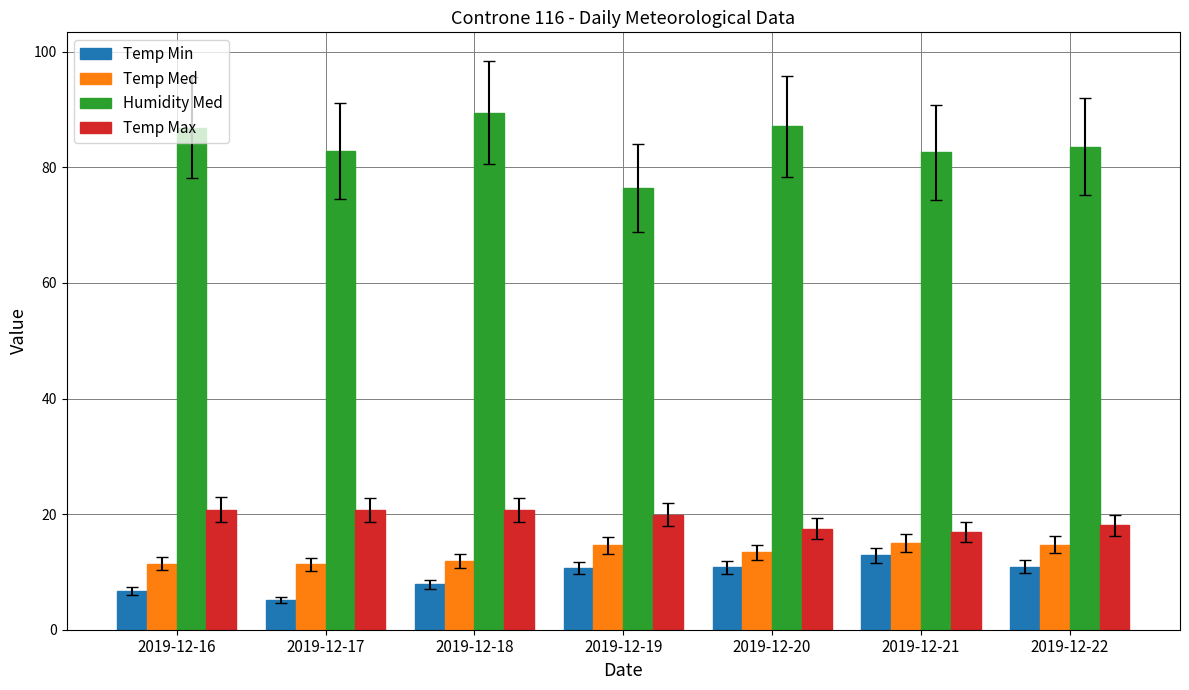

At which category does the chart reach its minimum across all series?

2019-12-17